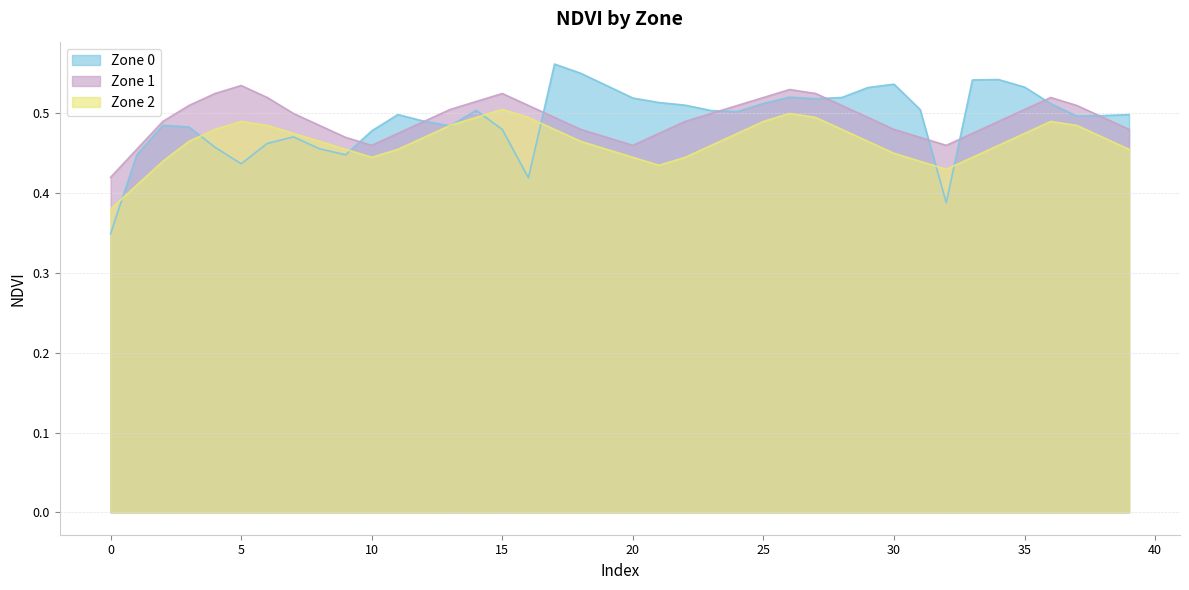

Where is the first local maximum for Zone 2?

5